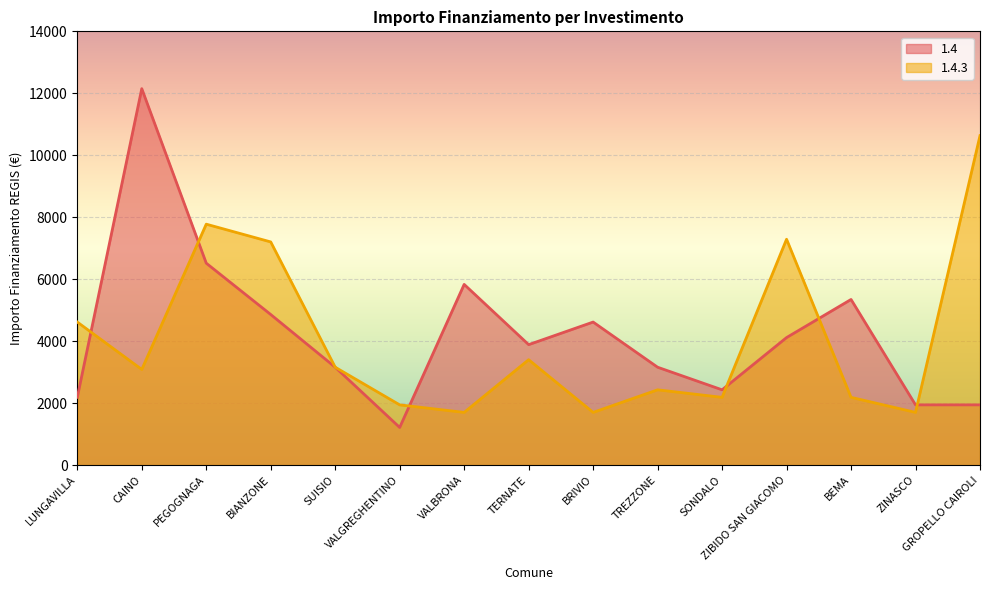

What is the spread (max minus min) of values at VALGREGHENTINO?

729